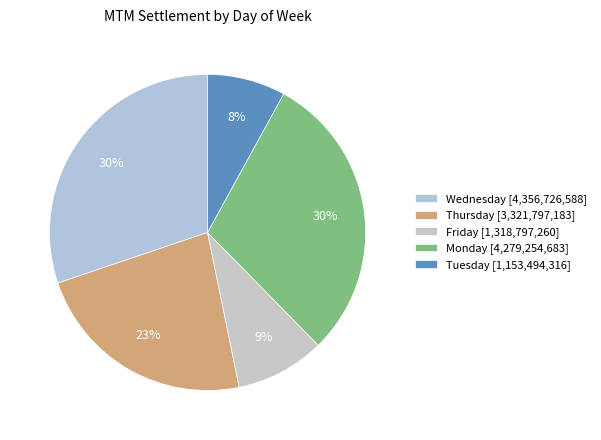

To the nearest percent, what is the difference between the largest and smallest slice percentages?

22%